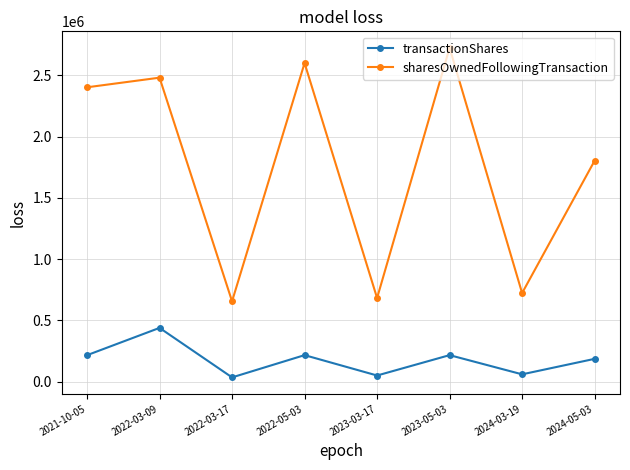

At which label is sharesOwnedFollowingTransaction closest to 1690076?

2024-05-03